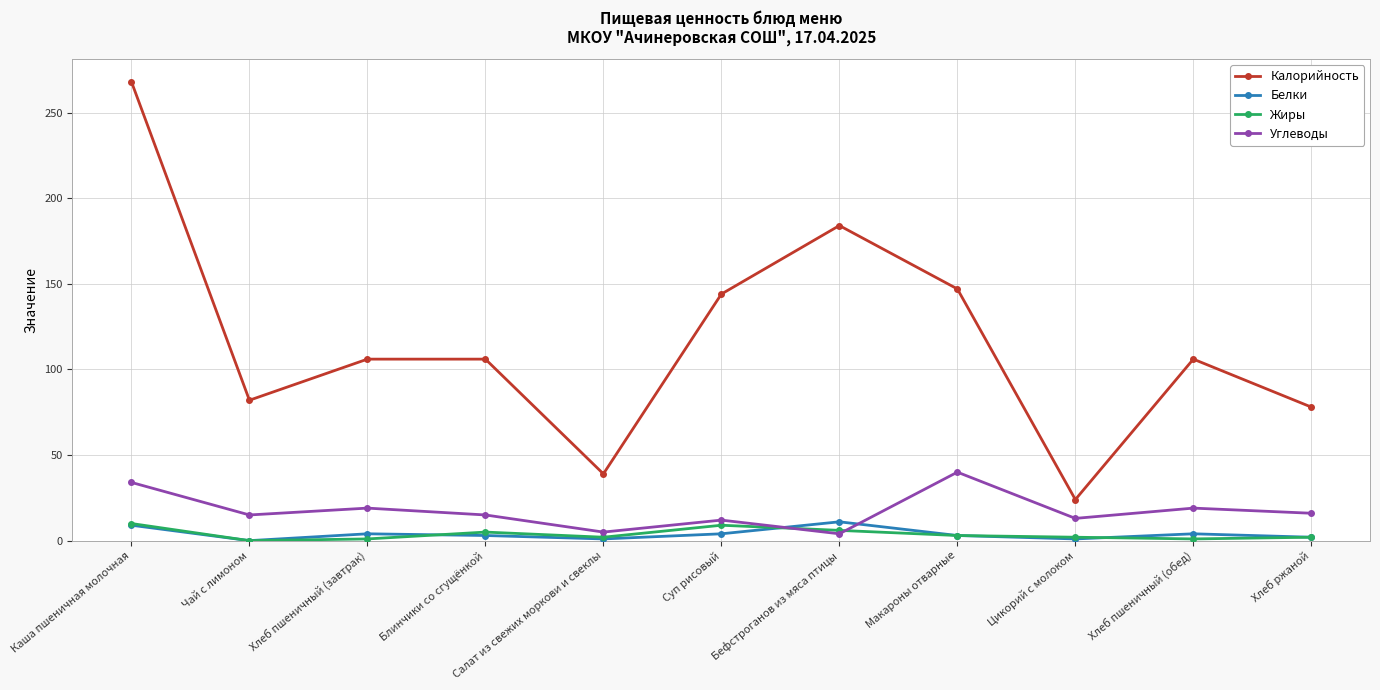

What is the highest value of the Белки series?

11